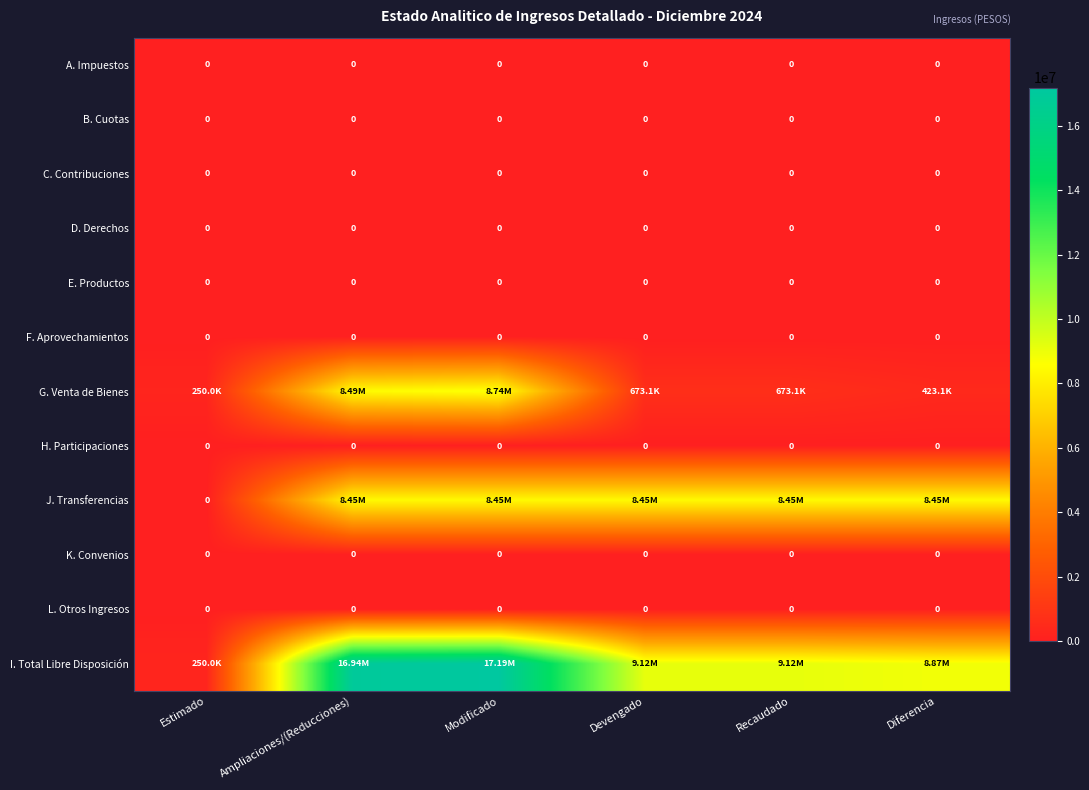

Is the value of L. Otros Ingresos at Diferencia greater than the value of F. Aprovechamientos at Estimado?

No